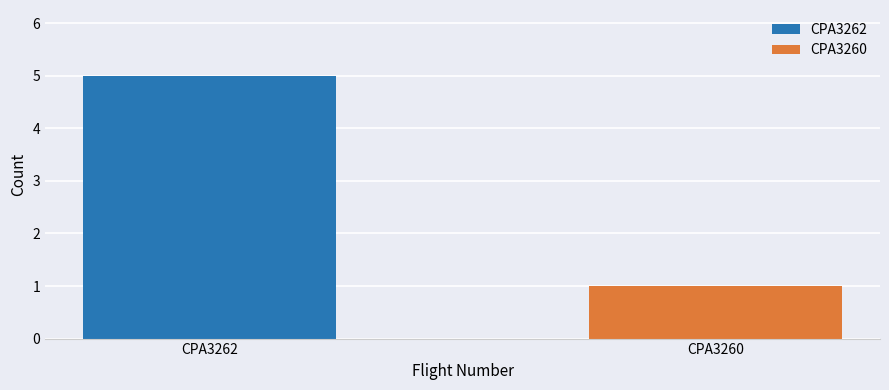

What is the value of the 1st bar from the left?

5